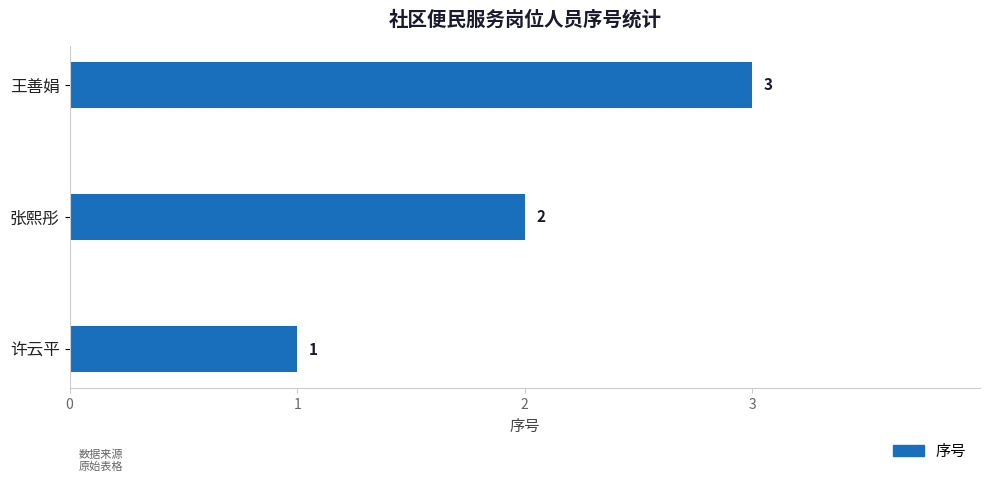

Rank the categories by value from lowest to highest.

许云平, 张熙彤, 王善娟